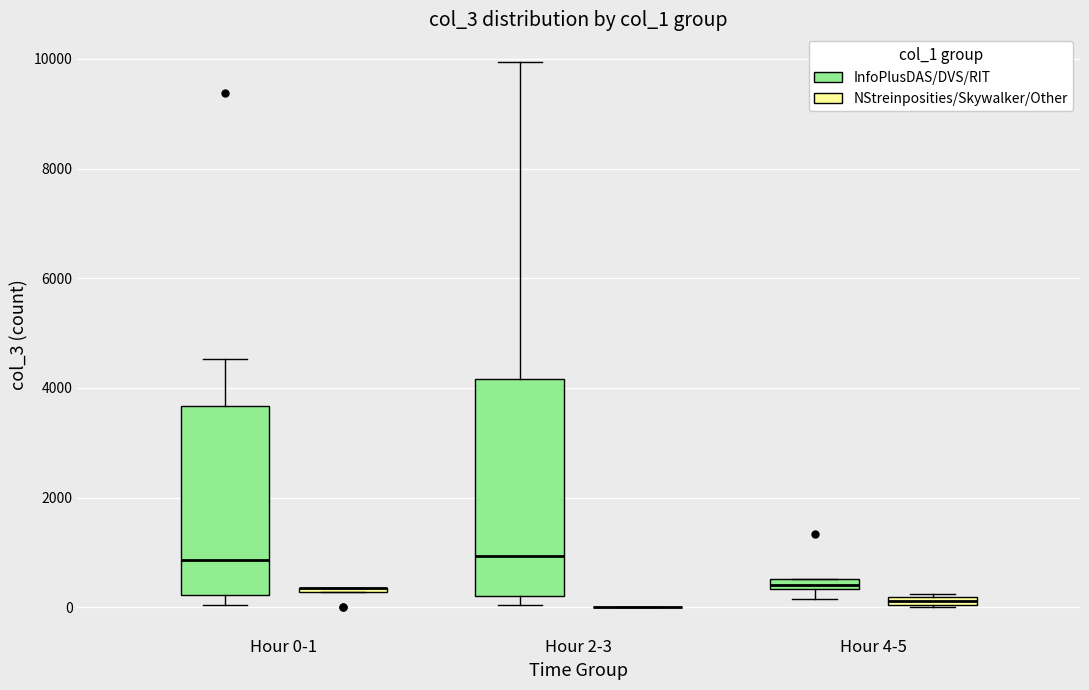

Which box is the tallest, from its lower edge to its upper edge?

Hour 2-3 (InfoPlusDAS/DVS/RIT)